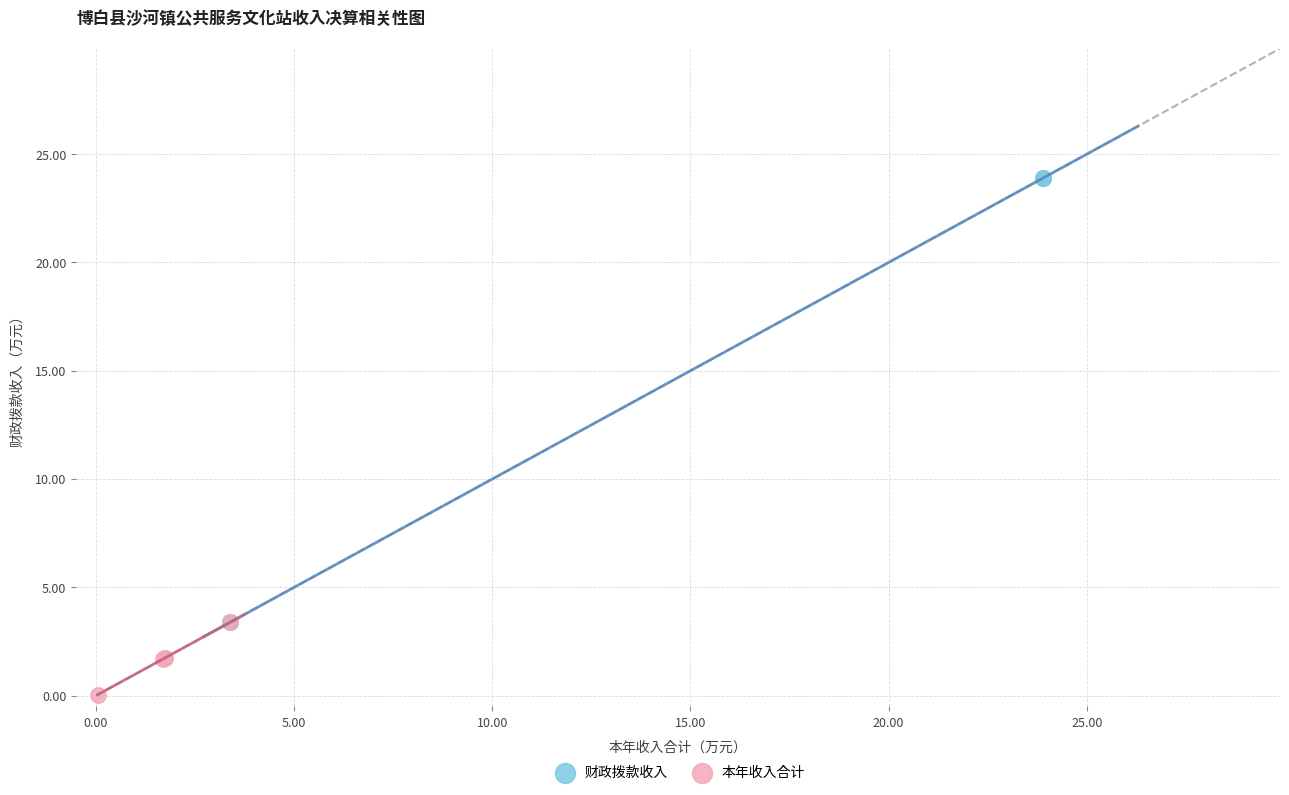

Which series reaches the minimum Y coordinate?

本年收入合计